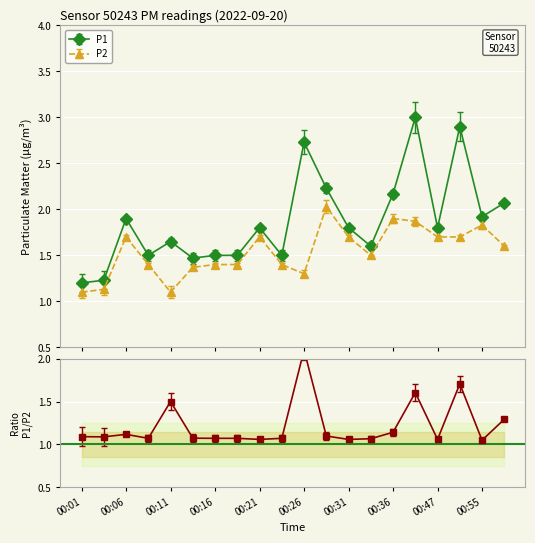

What is the total value across all series at 00:08?

2.9